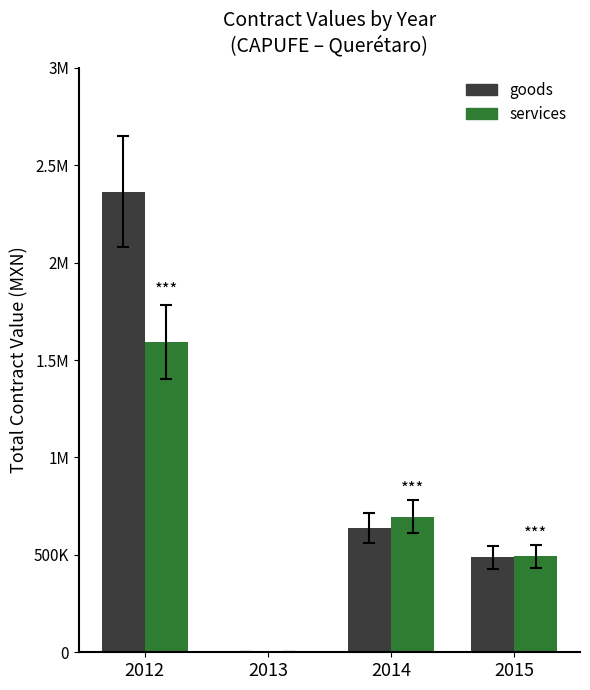

Reading right to left, list all the values displayed in this chart.

goods: 2015=487121.0	2014=636699.4	2013=0.0	2012=2364260.0
services: 2015=492573.9	2014=696315.8	2013=0.0	2012=1591068.8